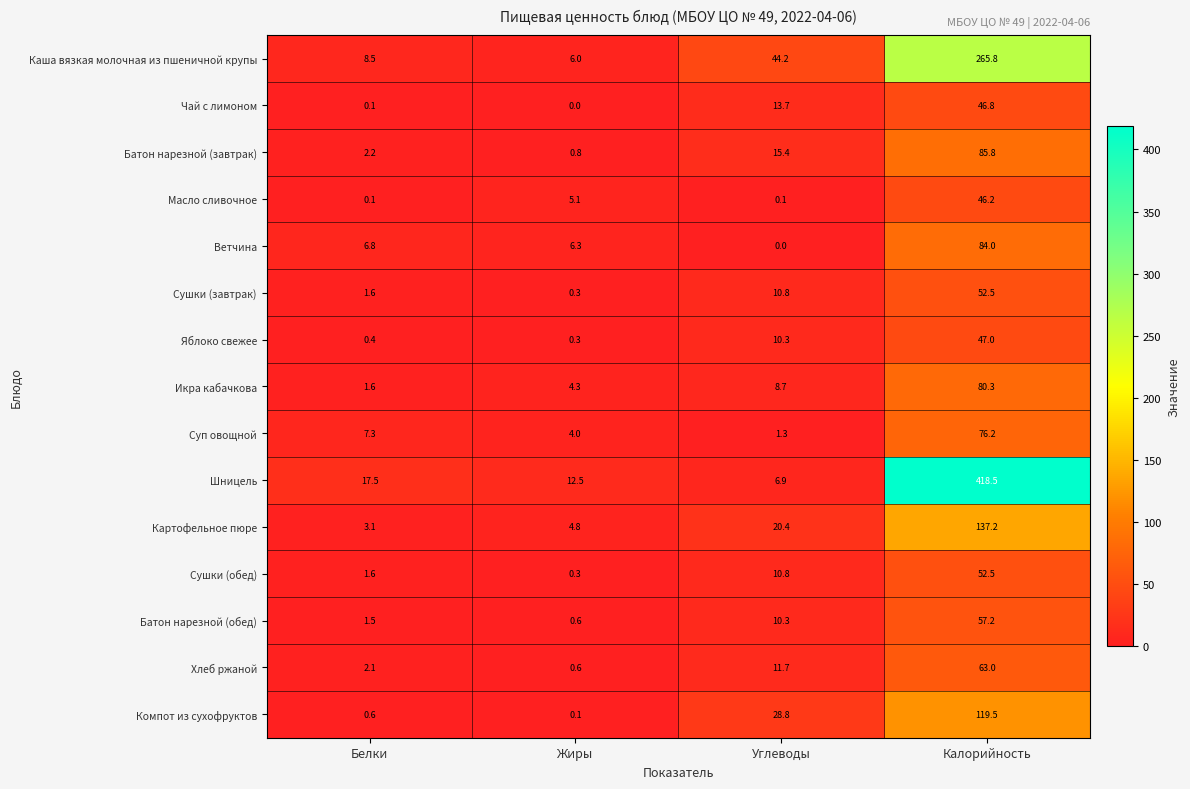

What is the total value across all series at Калорийность?

1632.5